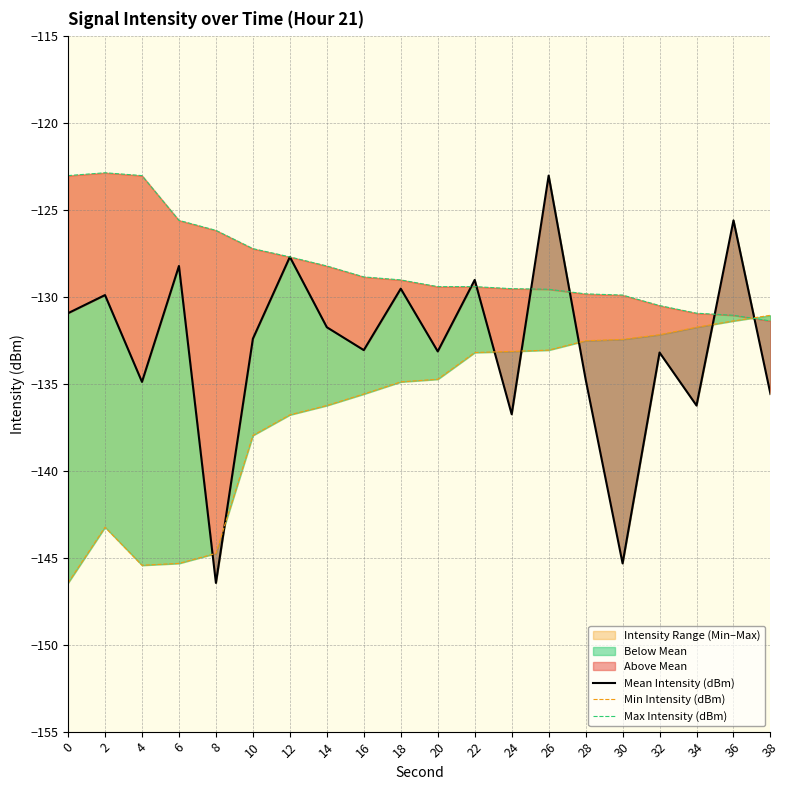

Rank the series by their maximum value, from lowest to highest.

Min Intensity (dBm), Mean Intensity (dBm), Max Intensity (dBm)